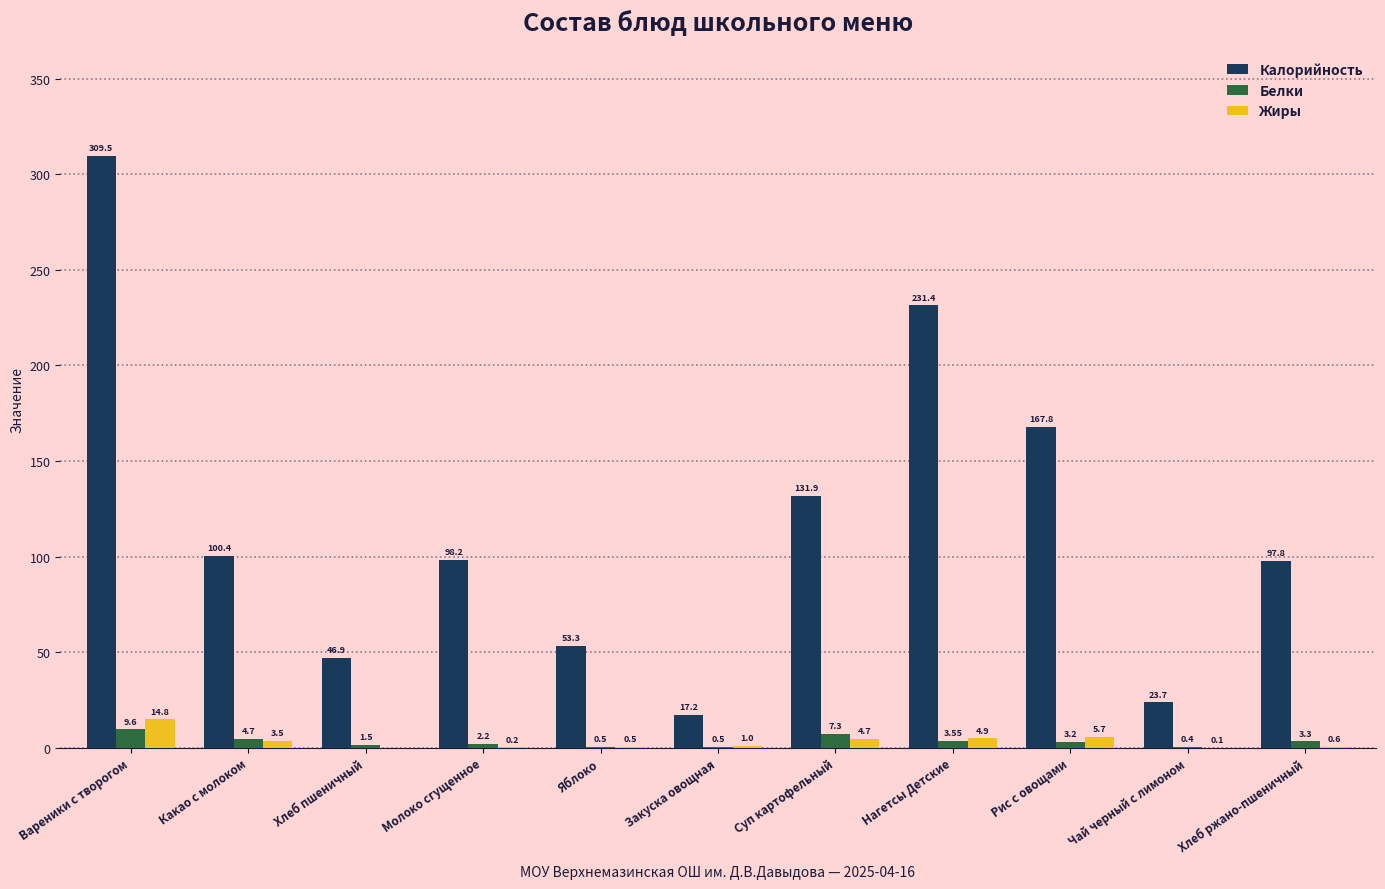

What is the sum of all Жиры values?

36.0